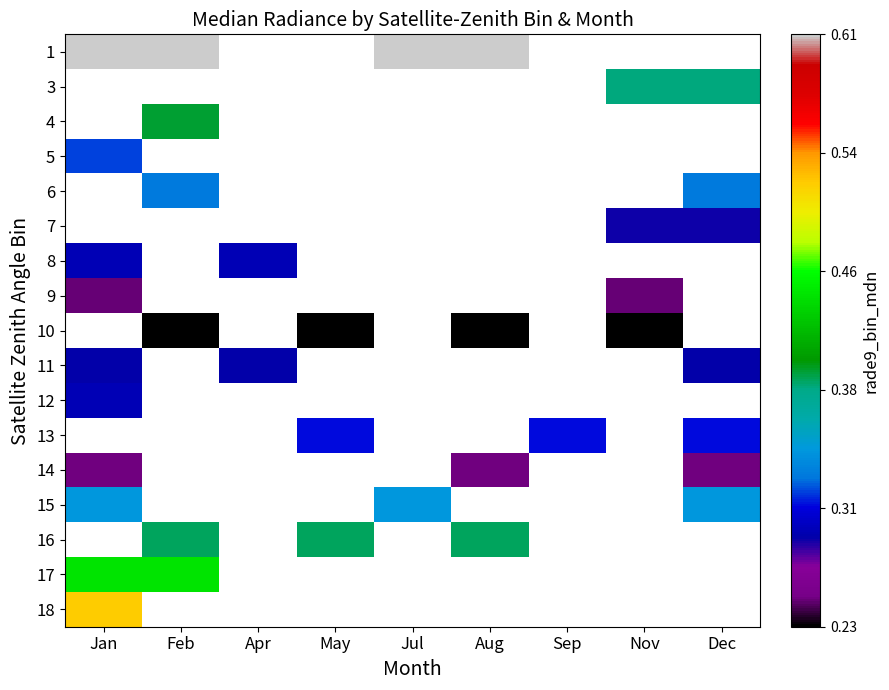

True or false: 4 has a value of 0.3 at Feb.

False